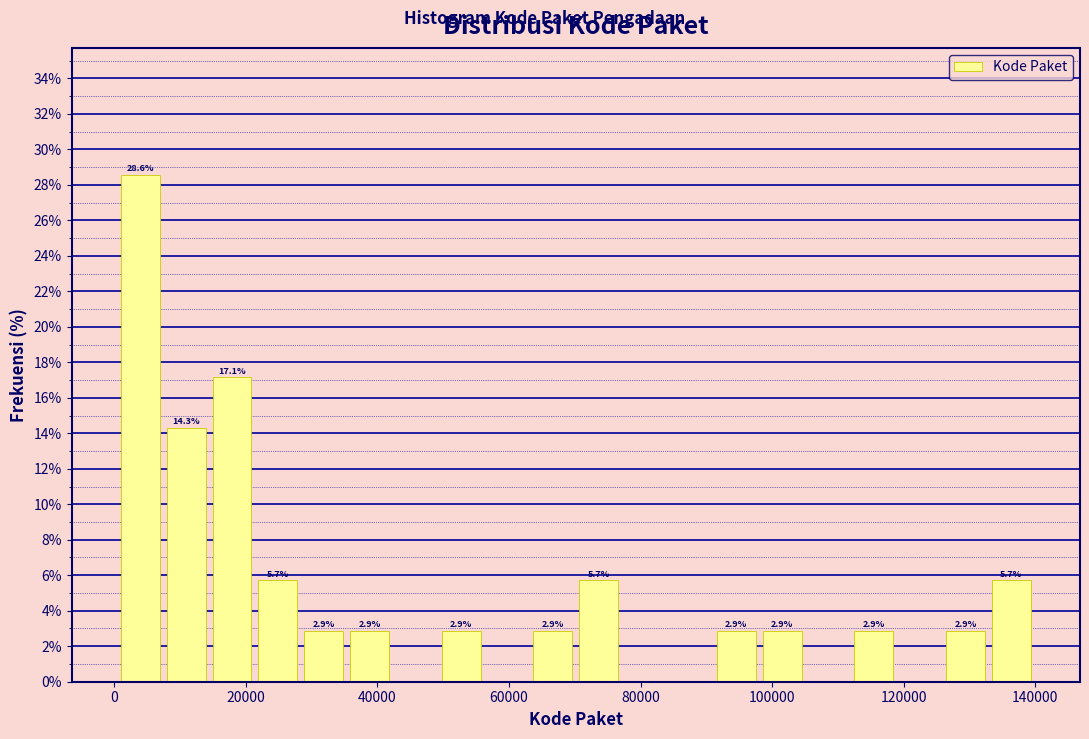

Around what value on the x-axis is the tallest bar? Give the approximate position of its centre, as read against the axis.

4000